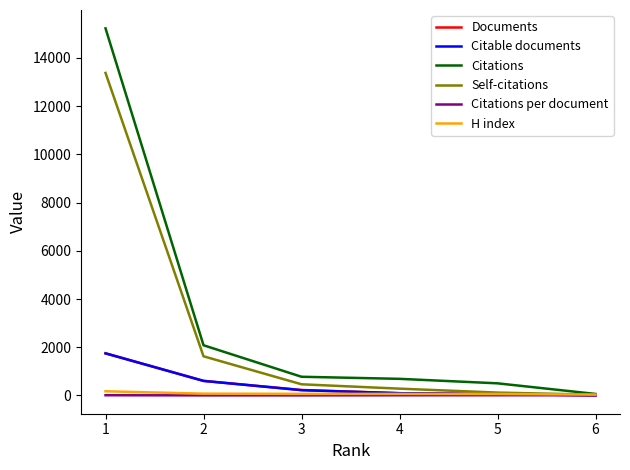

What is the difference between the second highest and second lowest values in the H index series?

14.0